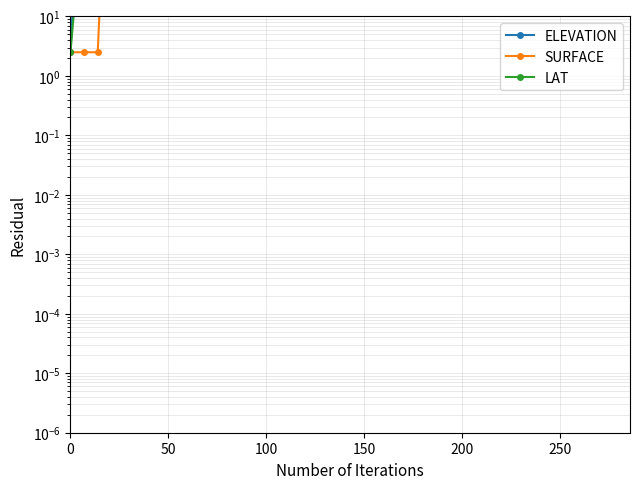

Which series ends up on top after the final intersection of SURFACE and LAT?

SURFACE